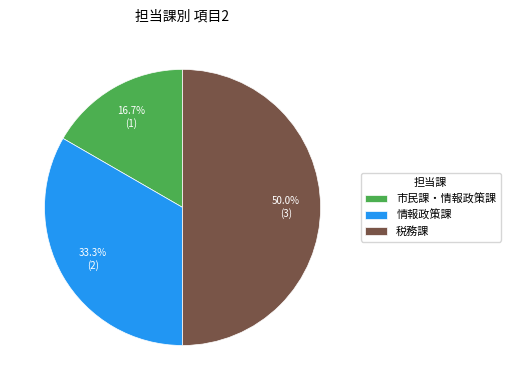

Is 市民課・情報政策課 the majority of the pie?

No